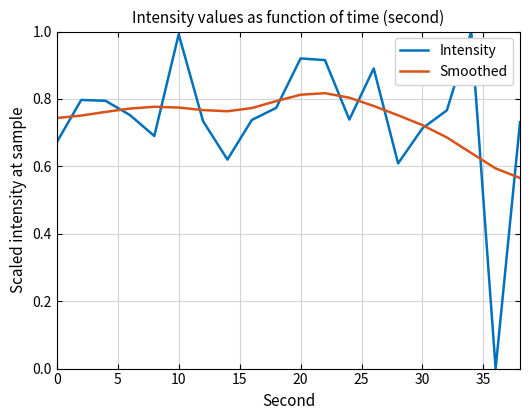

List the series in order of their peak value, highest first.

Intensity, Smoothed